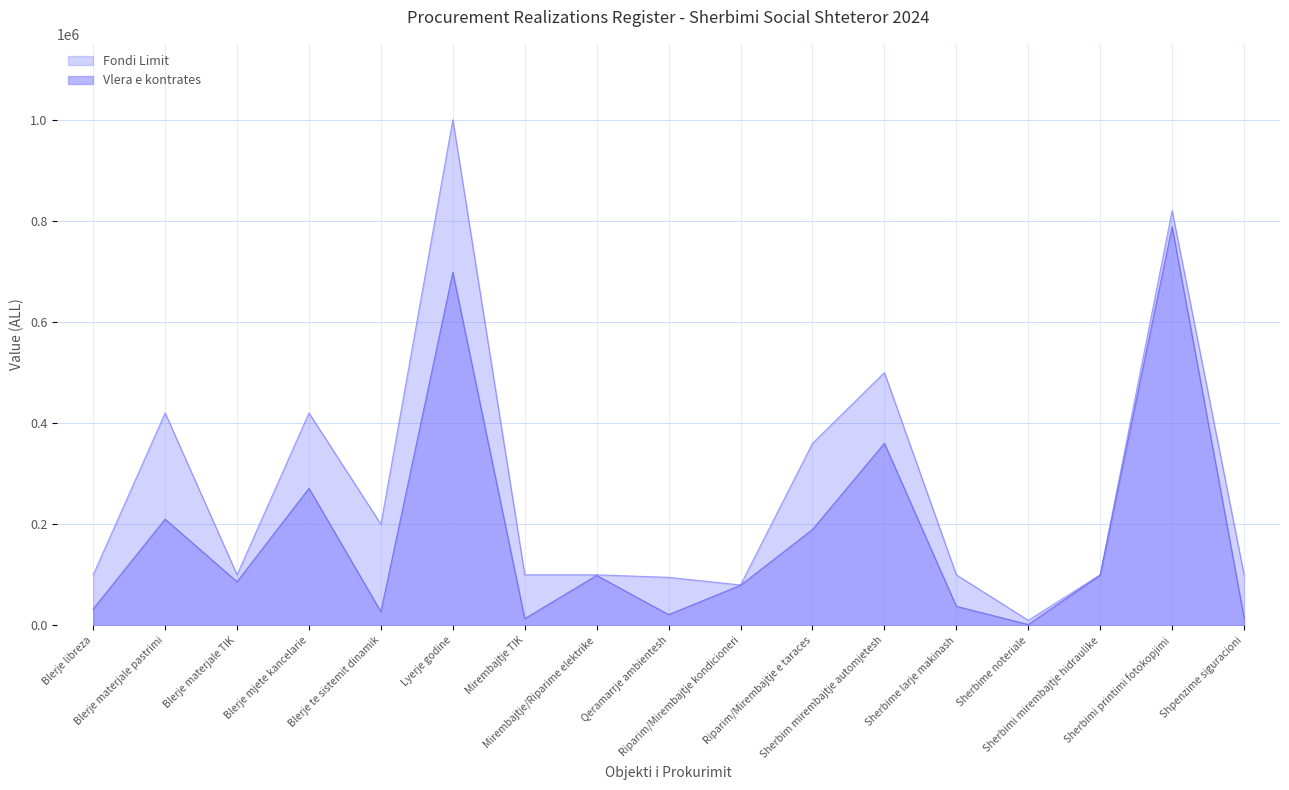

How many interior local valleys does the Fondi Limit series have?

4